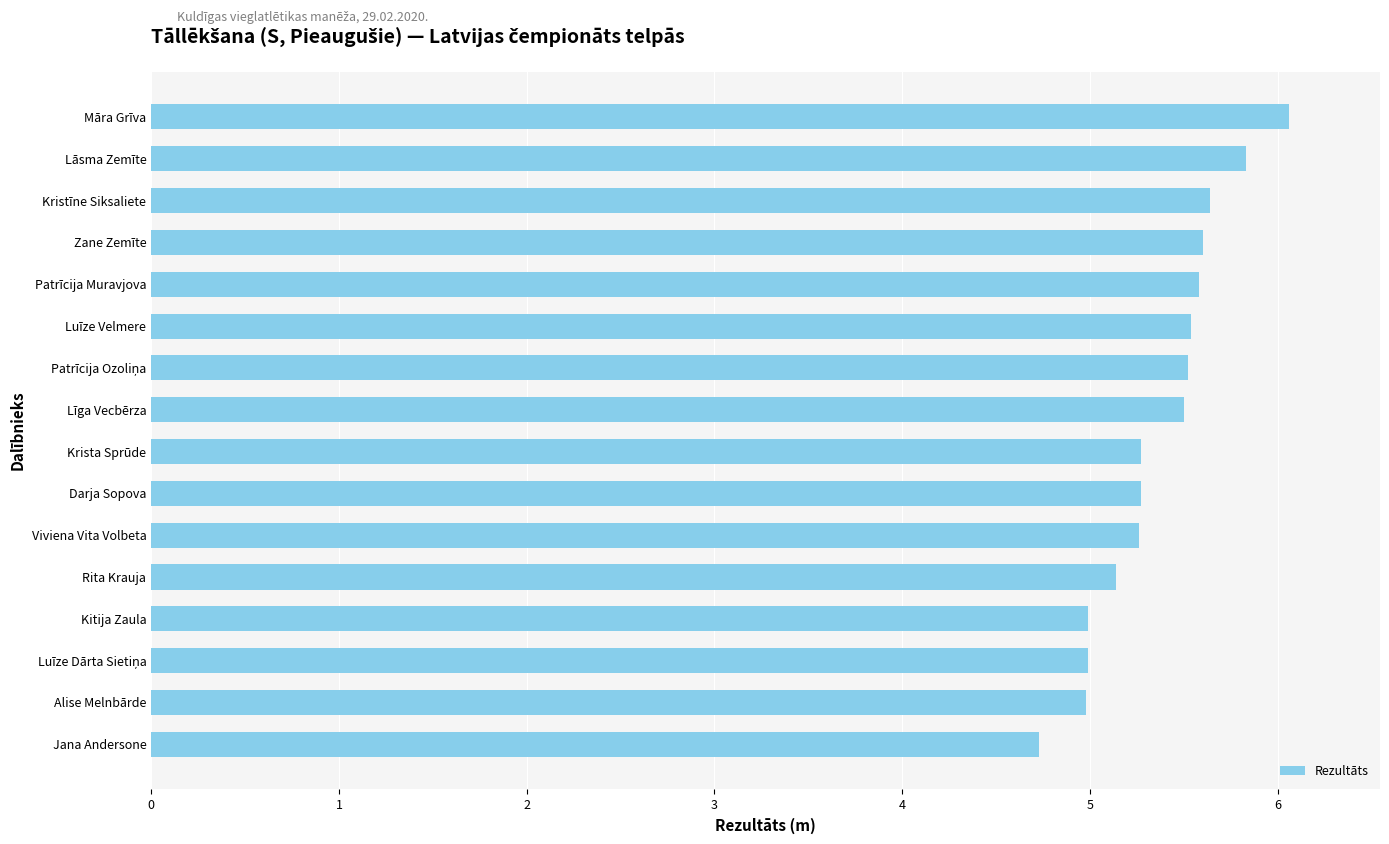

What is the difference between the maximum and minimum values?

1.3